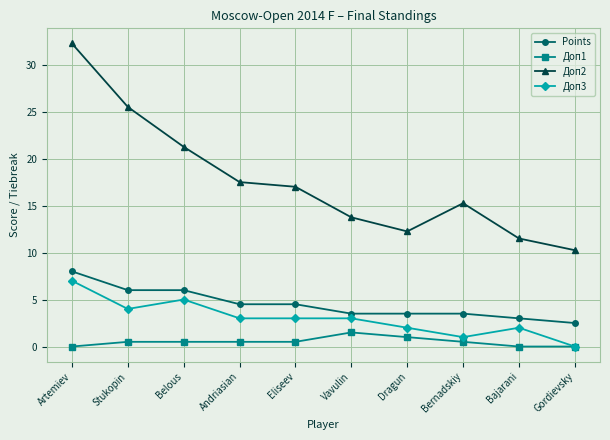

What are all the series names shown in the legend?

Points, Доп1, Доп2, Доп3